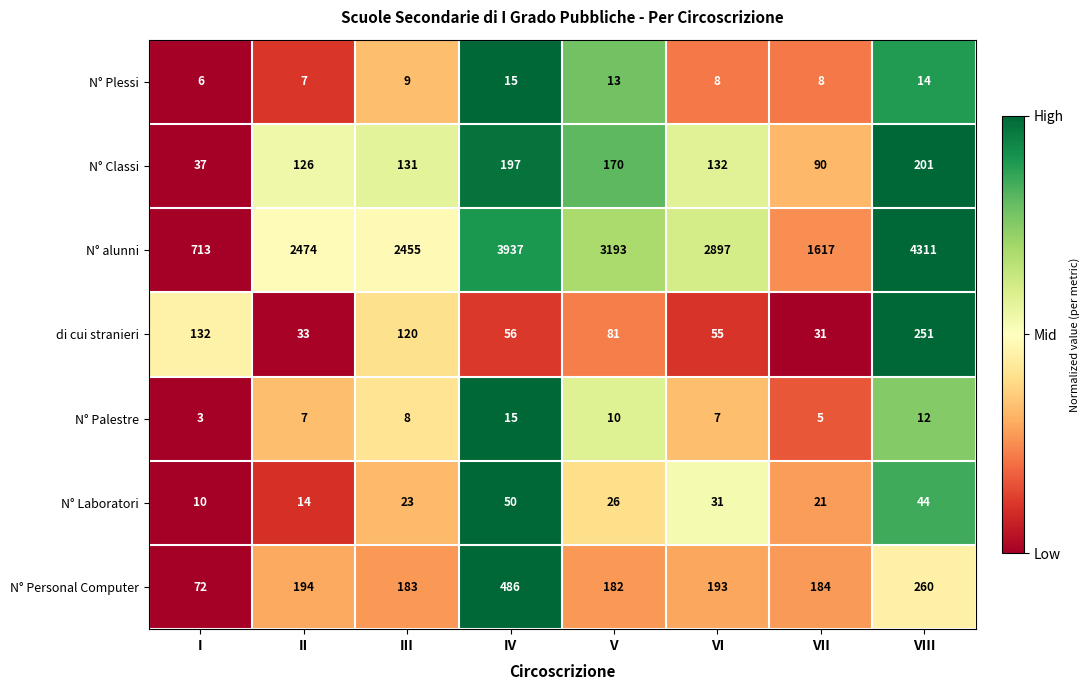

What is the minimum value for N° Palestre?

3